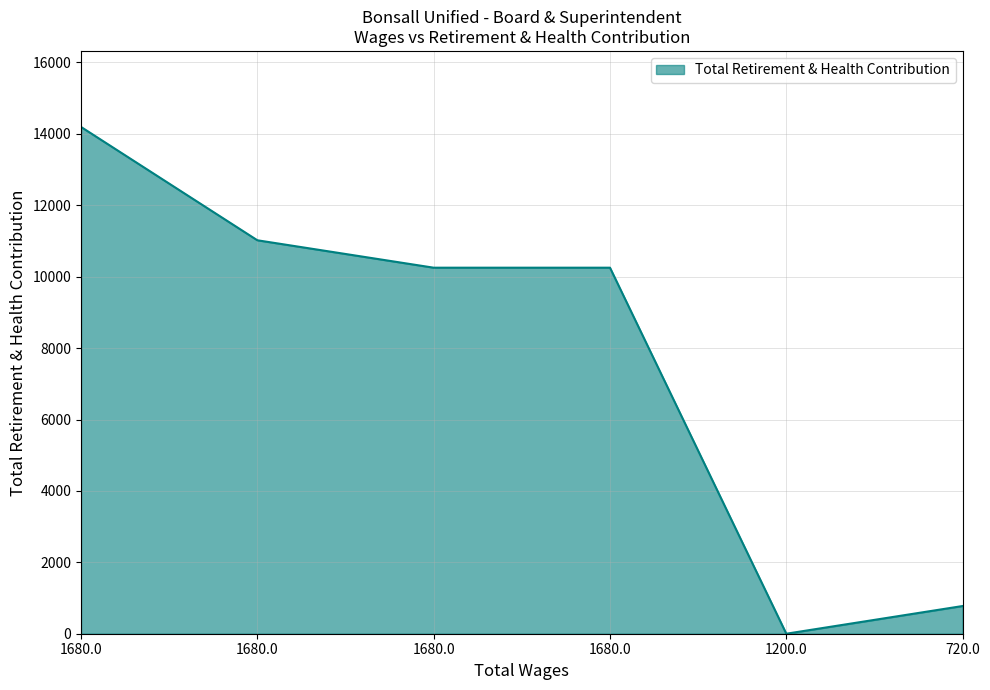

Does the chart display data point markers on the line(s)?

No